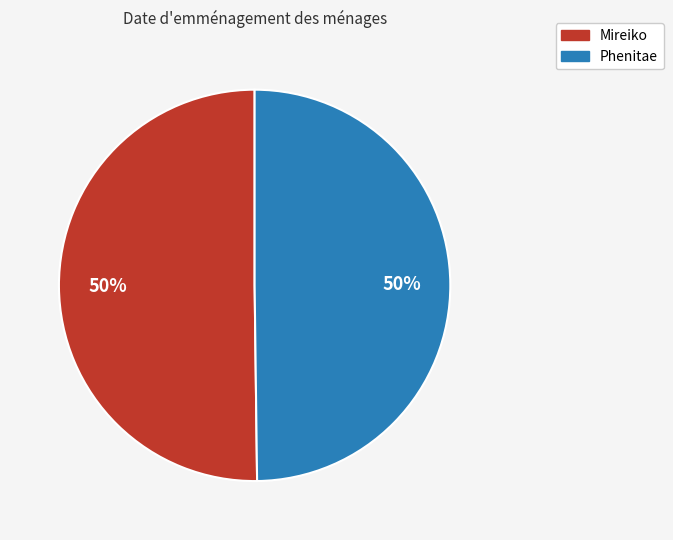

To the nearest percent, what percentage of the pie is Phenitae?

50%